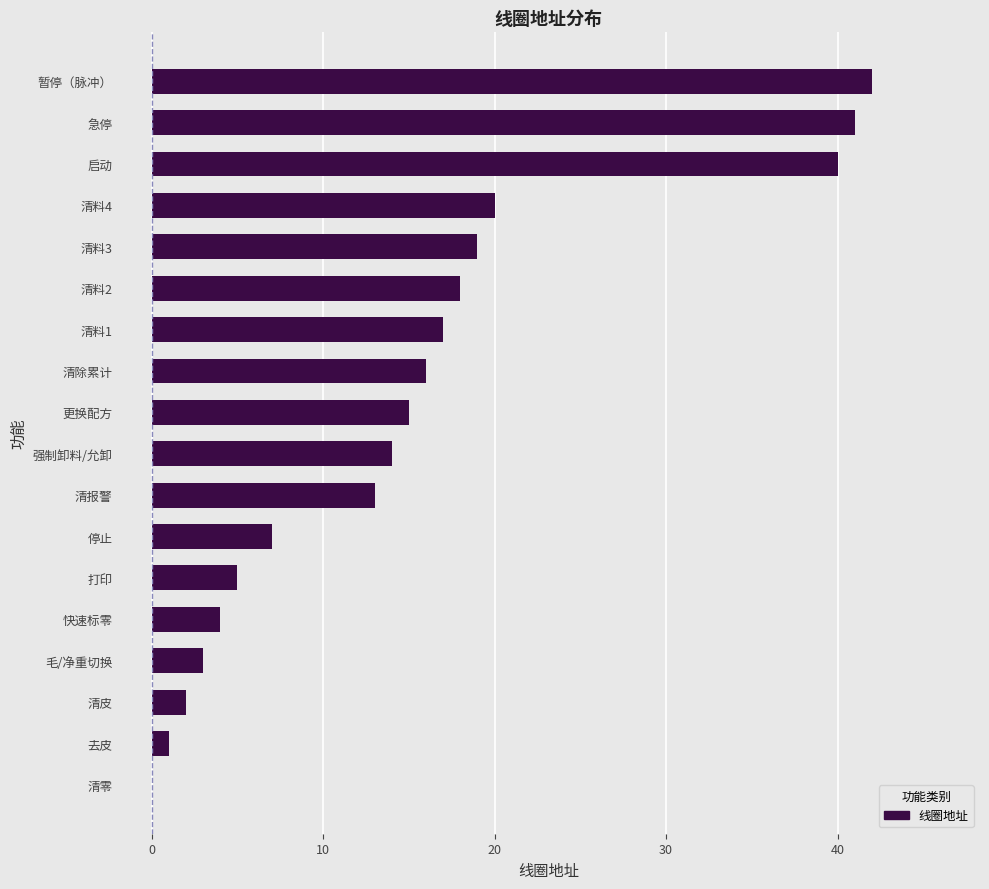

True or false: the data shows 5 at 毛/净重切换.

False